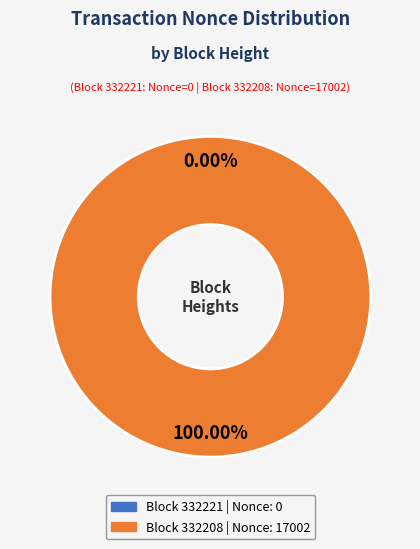

Rank the categories by value from lowest to highest.

332221, 332208